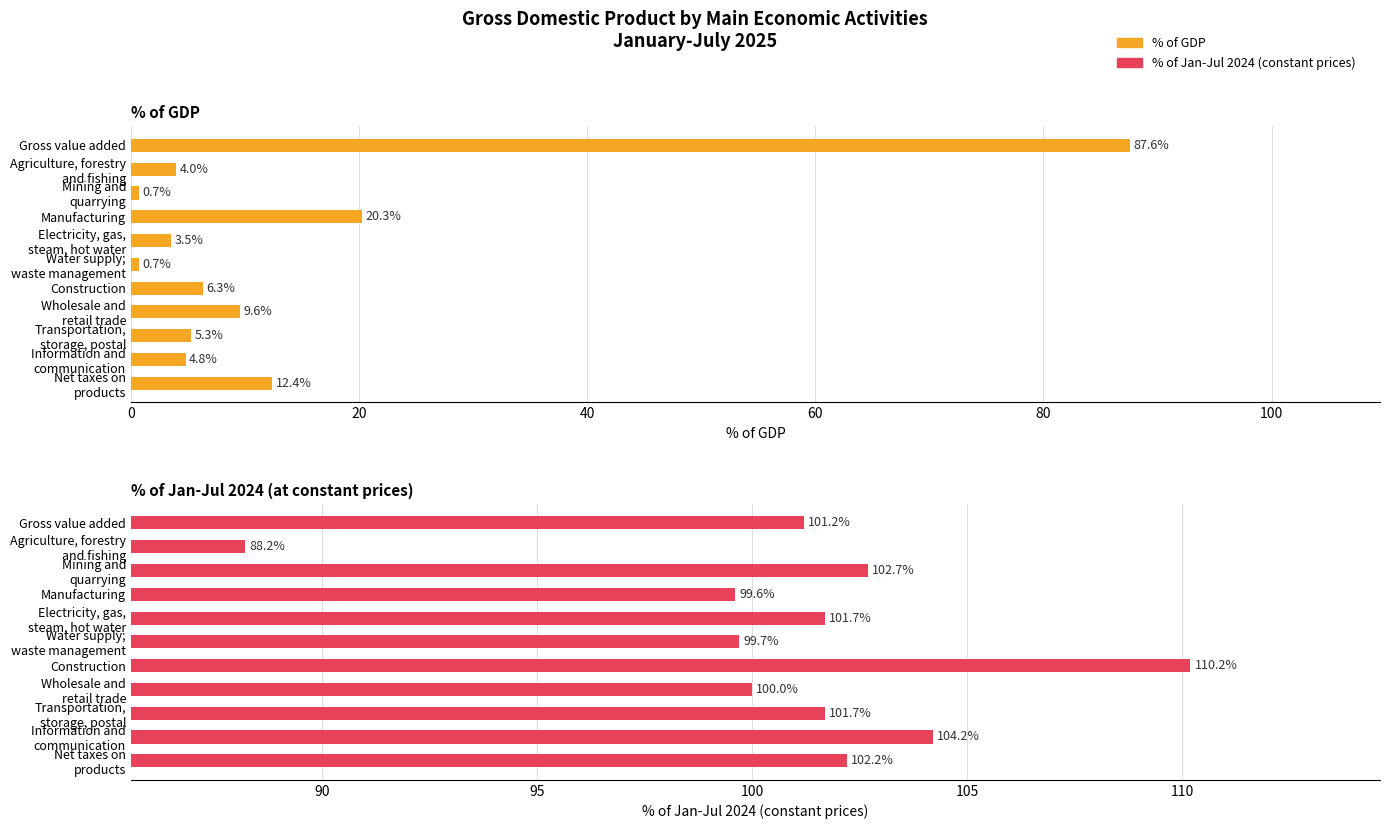

How many values in the % of Jan-Jul 2024 (constant prices) series exceed 101?

7